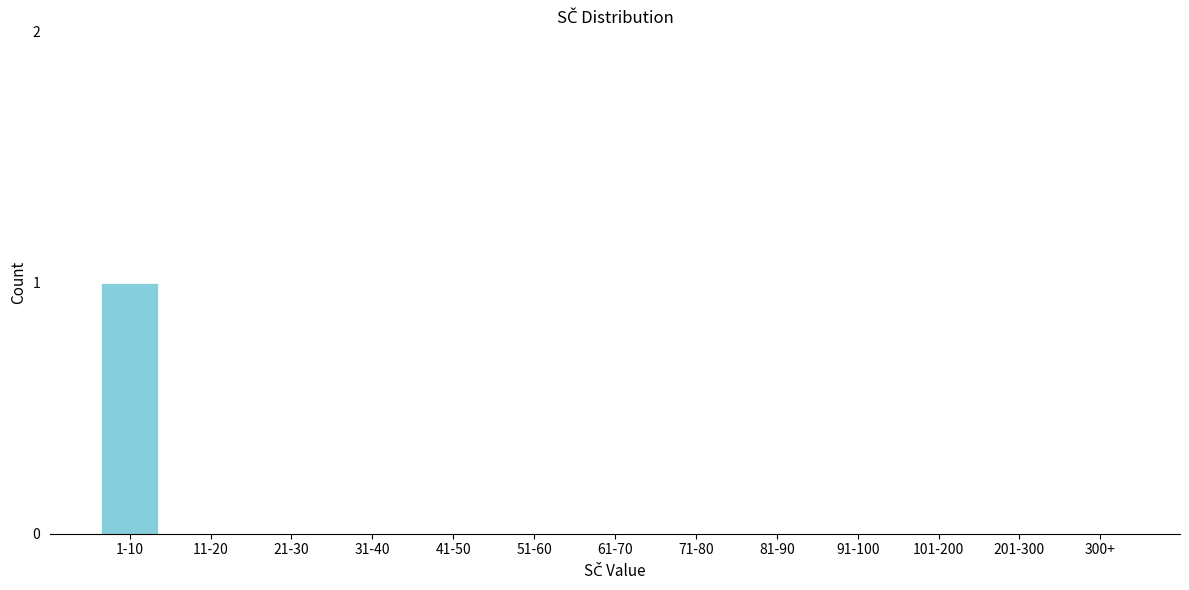

Reading left to right, transcribe all the data shown in this chart.

1-10=1	11-20=0	21-30=0	31-40=0	41-50=0	51-60=0	61-70=0	71-80=0	81-90=0	91-100=0	101-200=0	201-300=0	300+=0